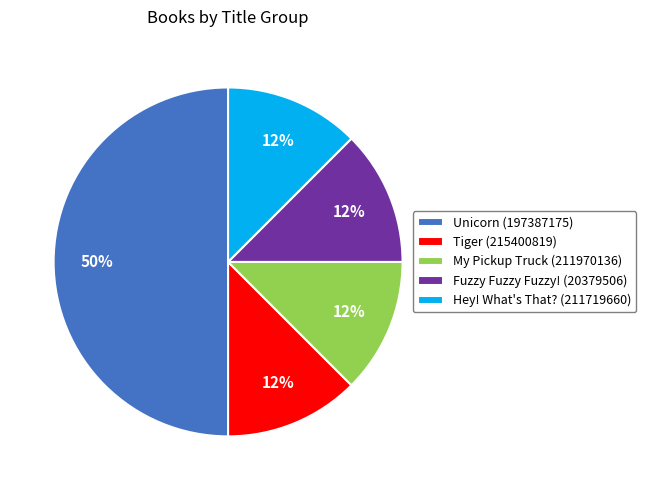

How many slices are in this pie chart?

5